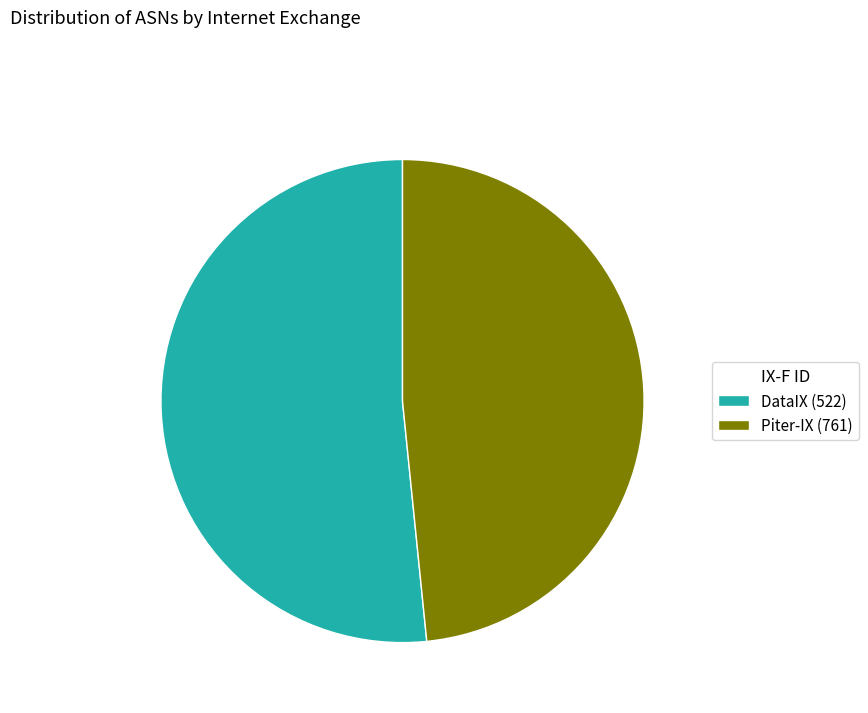

What is the smallest slice in the pie chart?

Piter-IX (761)